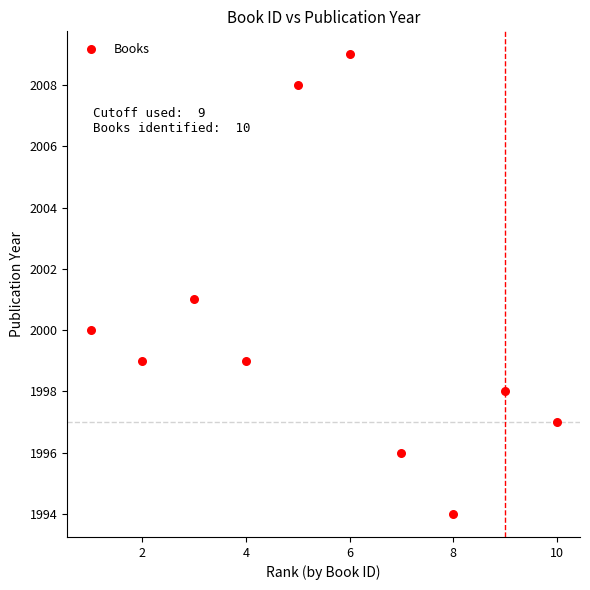

What is the average Y value?

2000